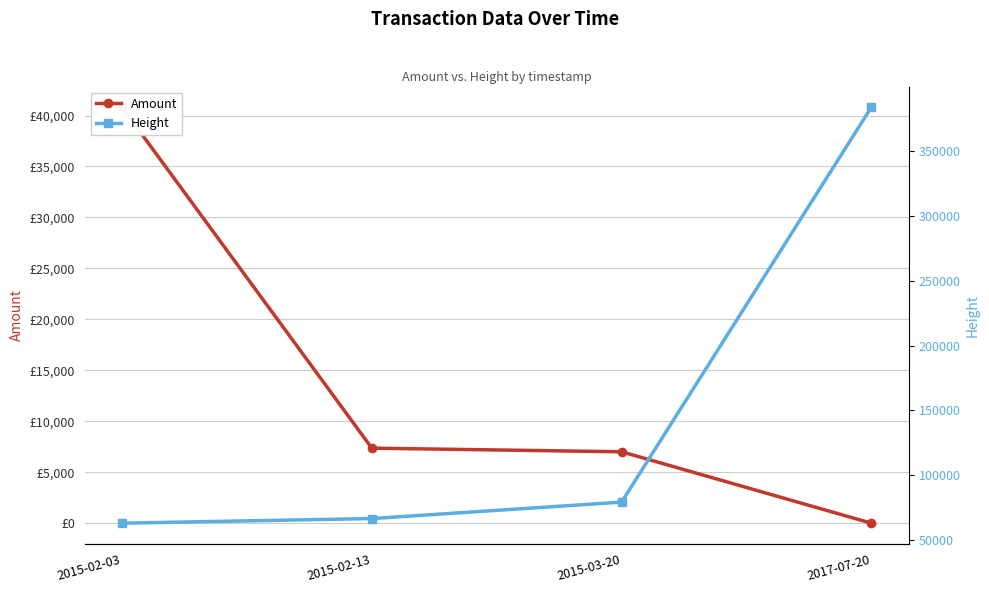

Rank the series by their average value, from highest to lowest.

Height, Amount